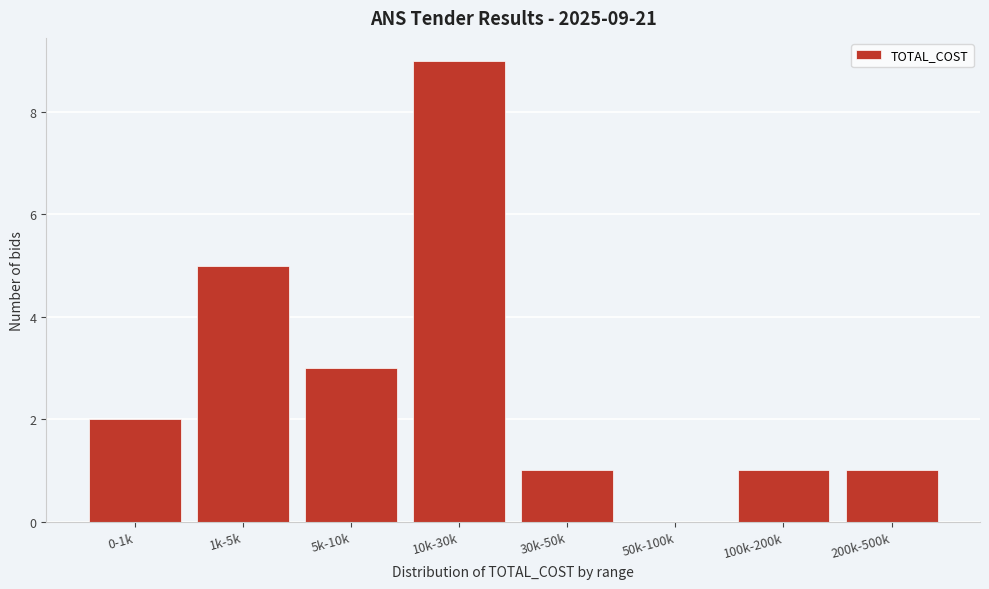

Reading right to left, transcribe all the data shown in this chart.

200k-500k=1	100k-200k=1	50k-100k=0	30k-50k=1	10k-30k=9	5k-10k=3	1k-5k=5	0-1k=2